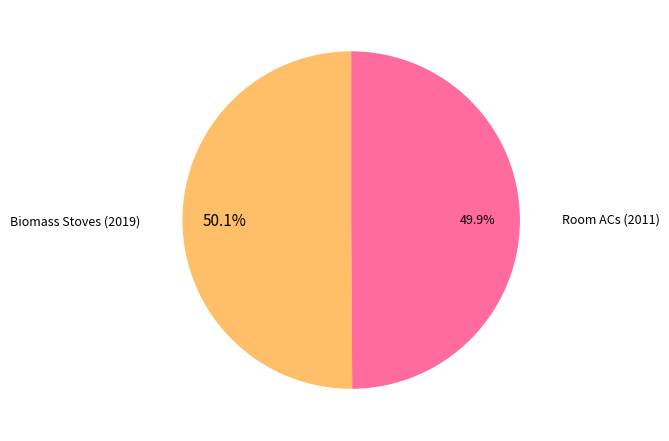

How many slices are in this pie chart?

2